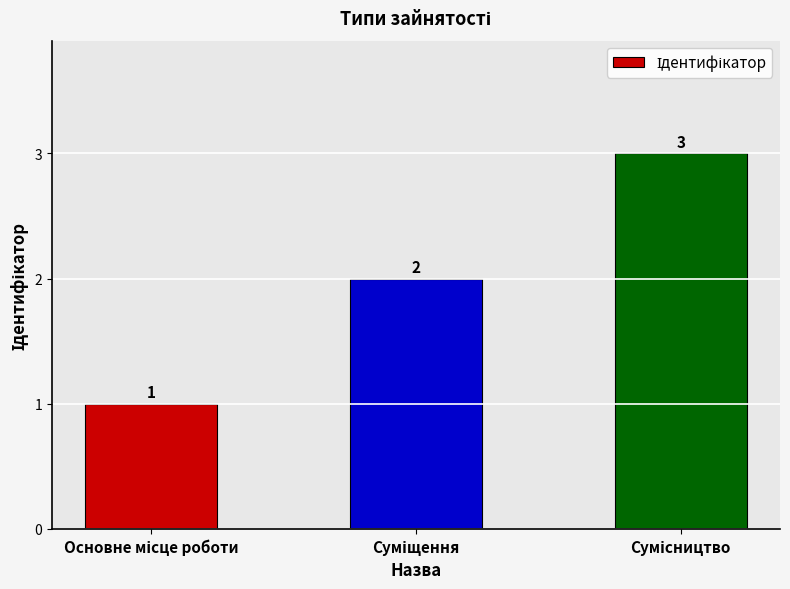

How many categories are shown in the chart?

3